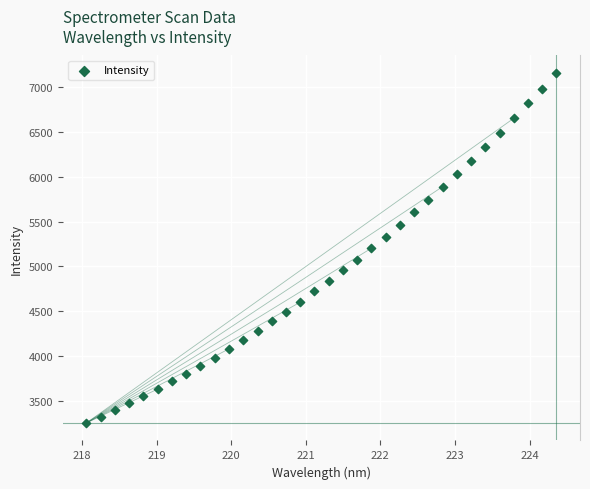

What is the range of Y values (max minus min)?

3911.4